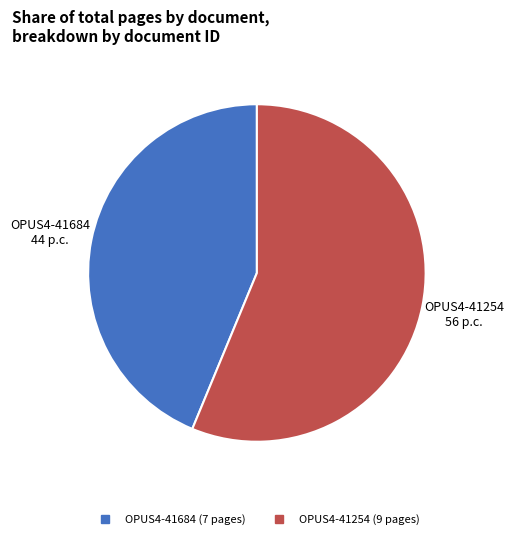

Is it true that OPUS4-41254 is 62% of the pie?

False